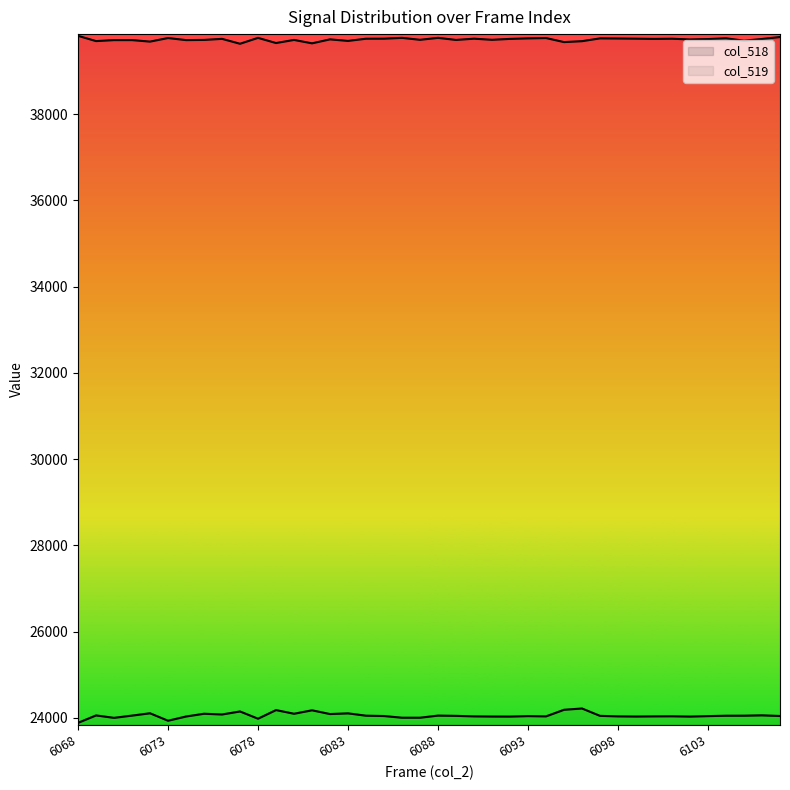

The value of col_518 at 6086 is 24002. True or false?

True